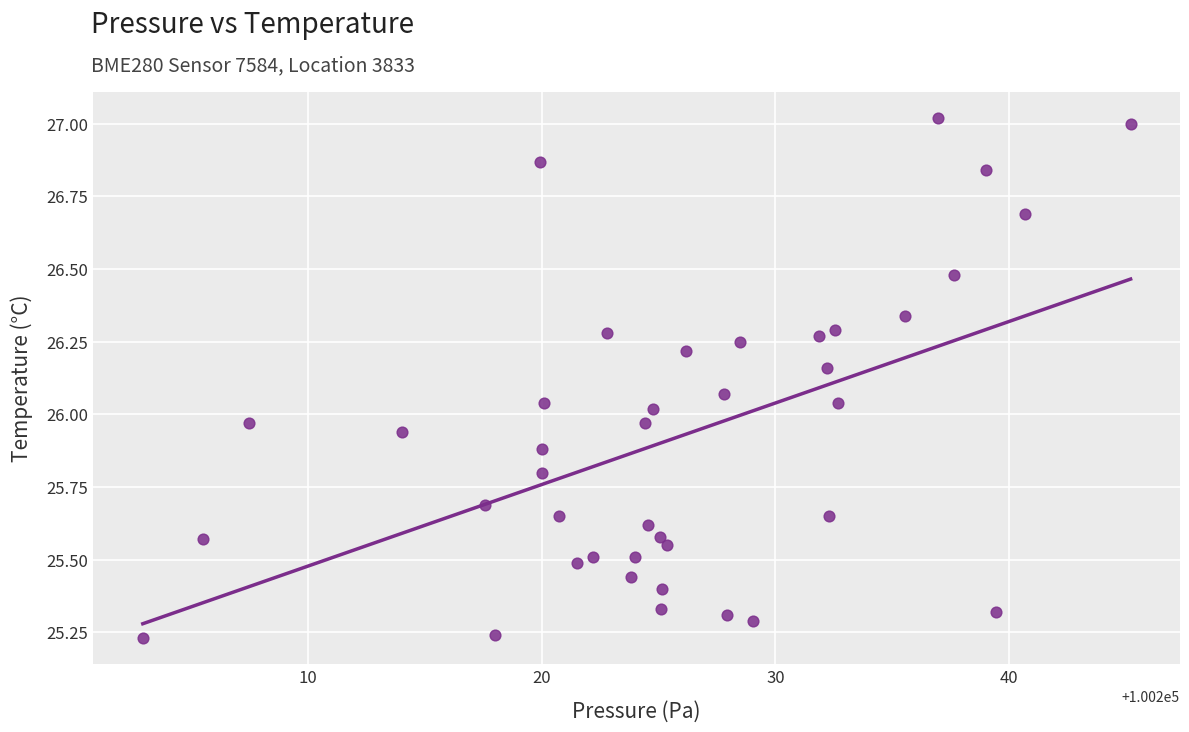

What is the range of Y values (max minus min)?

1.8